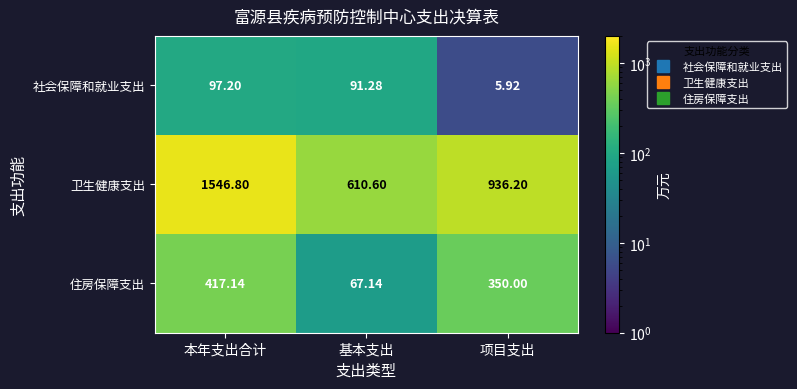

Rank the series by their maximum value, from lowest to highest.

社会保障和就业支出, 住房保障支出, 卫生健康支出